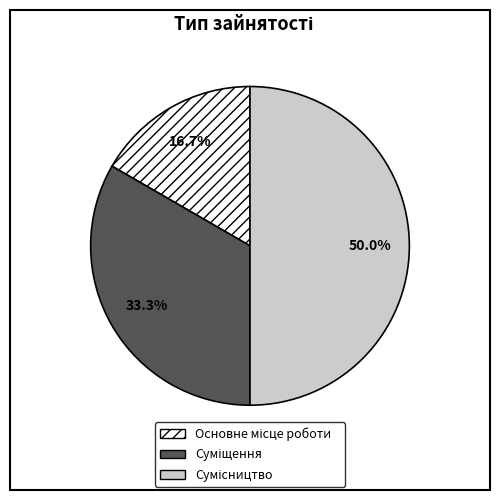

Which slice is the smallest?

Основне місце роботи